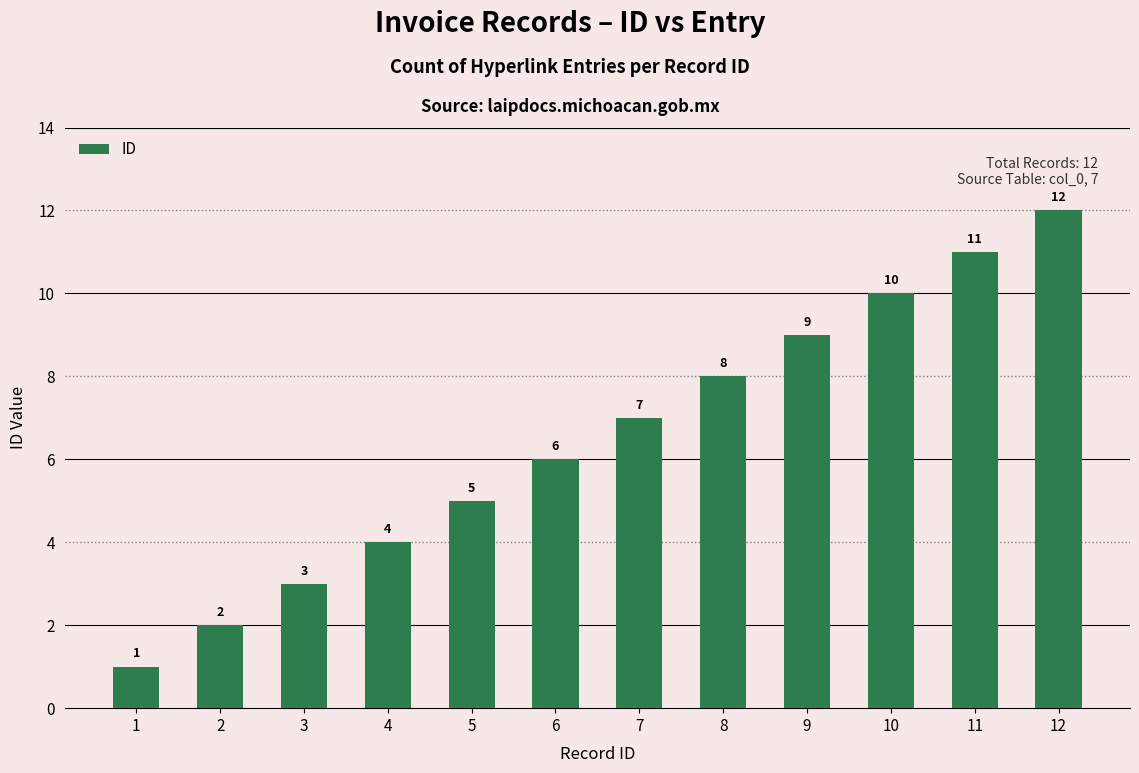

What is the smallest value displayed?

1